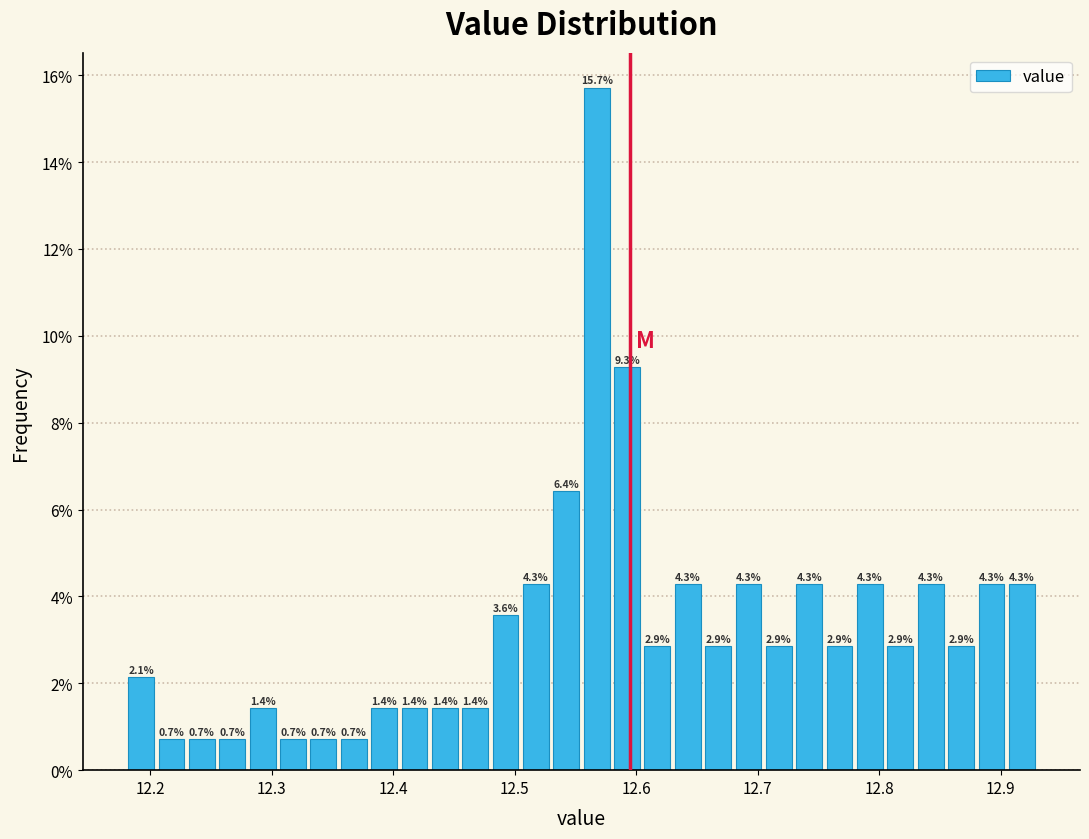

Around what value on the x-axis is the tallest bar? Give the approximate position of its centre, as read against the axis.

12.57